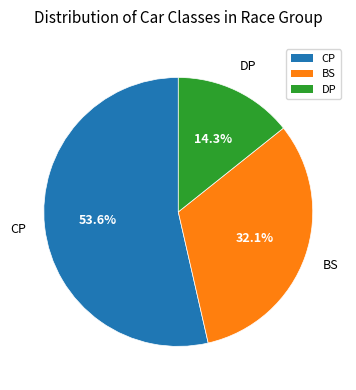

How much of the chart is everything except BS?

67.9%